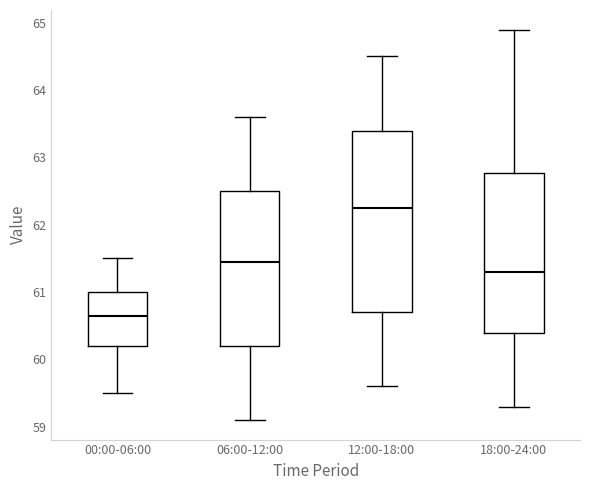

Which box's median line is the lowest?

00:00-06:00